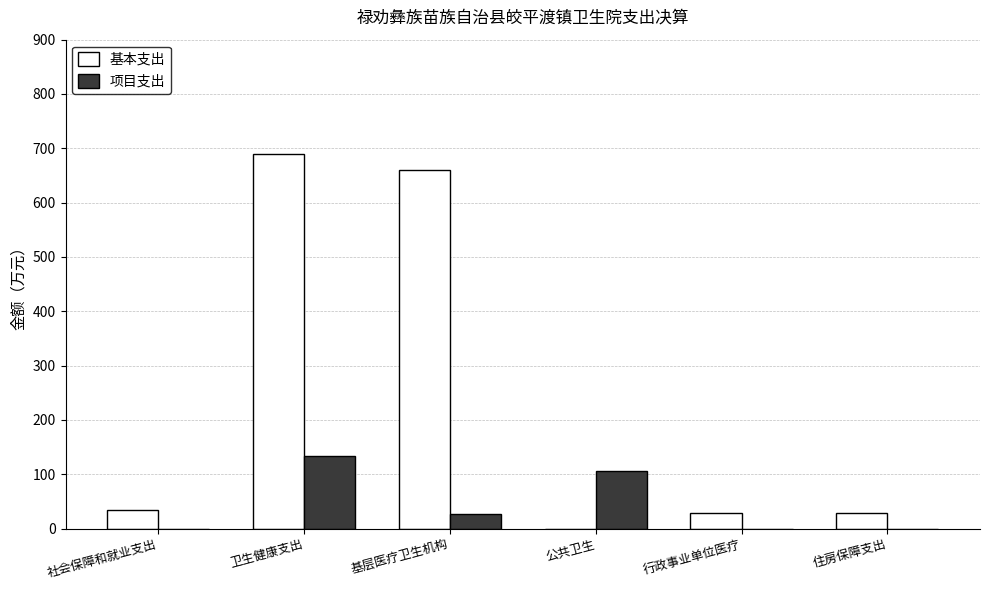

What is the average value of the 项目支出 series?

44.3